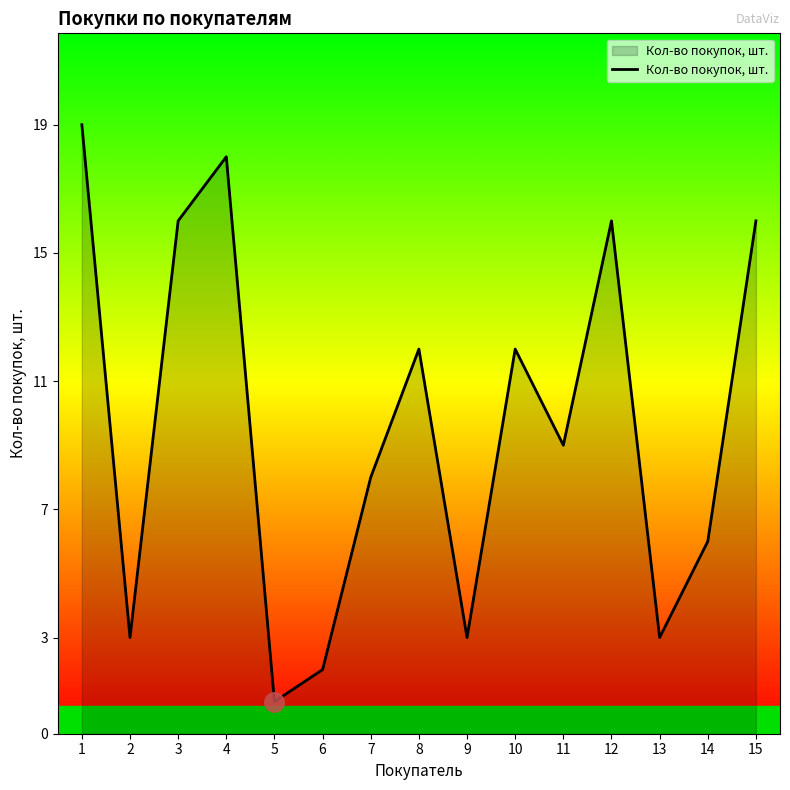

Between 7 and 6, which is larger?

7